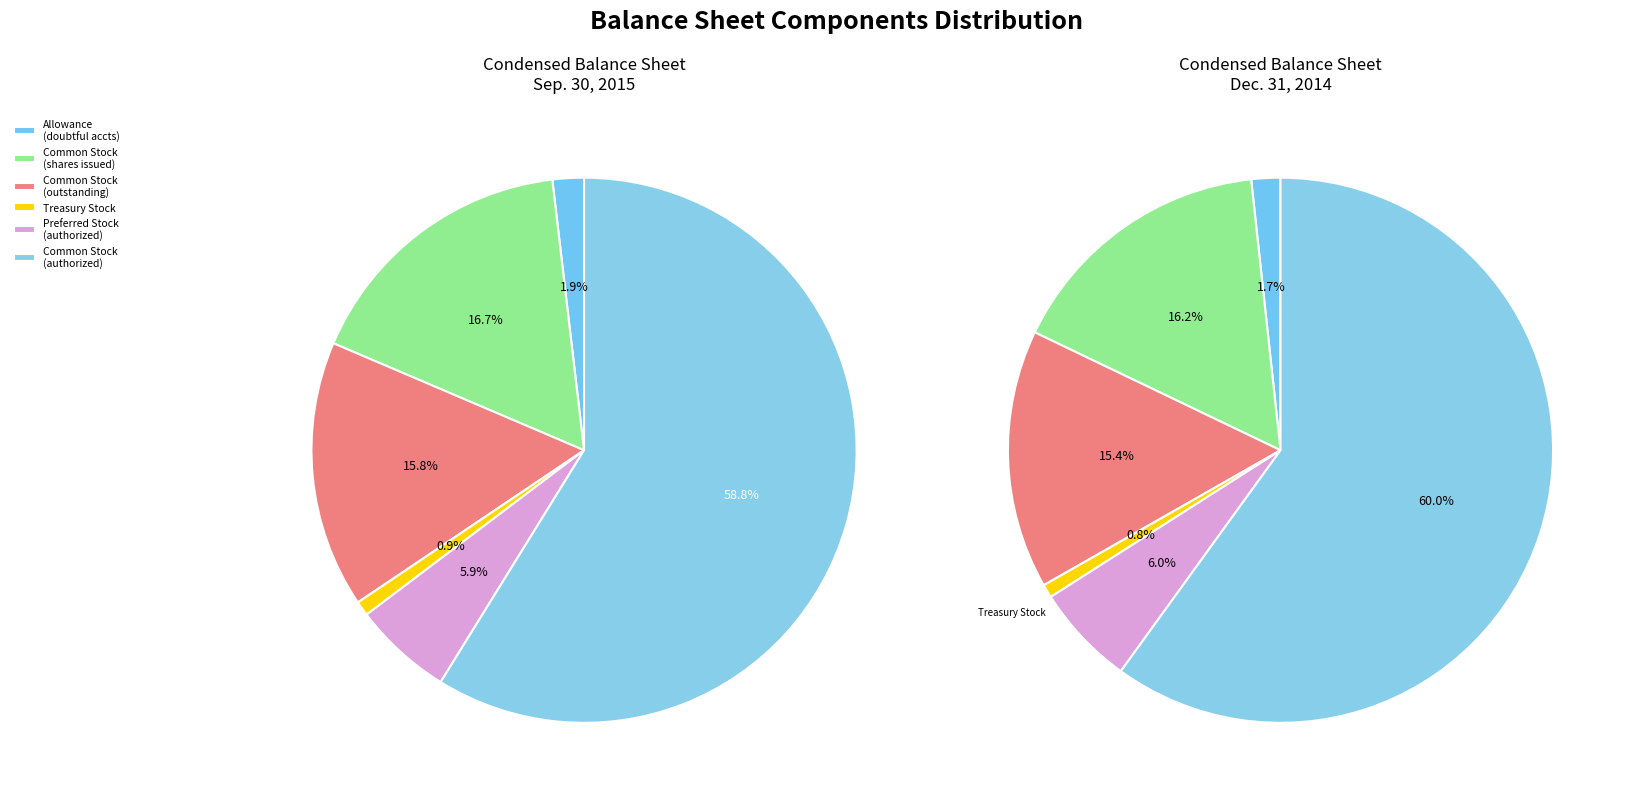

Which category has the biggest portion of the pie?

Common stock, shares authorized